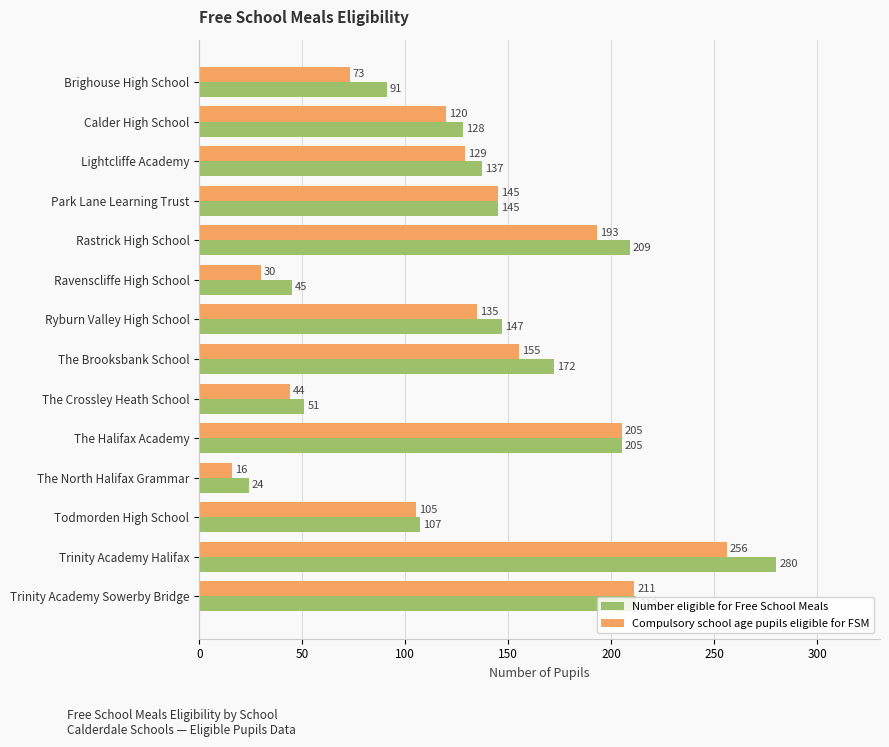

The value of Compulsory school age pupils eligible for FSM at Ryburn Valley High School is 234. True or false?

False